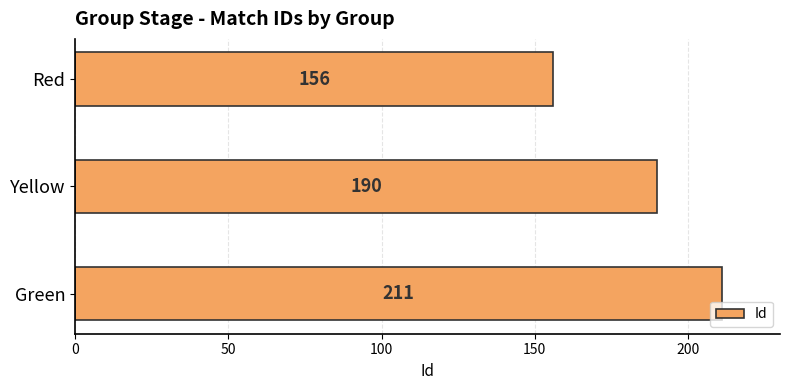

What is the sum of all values?

557